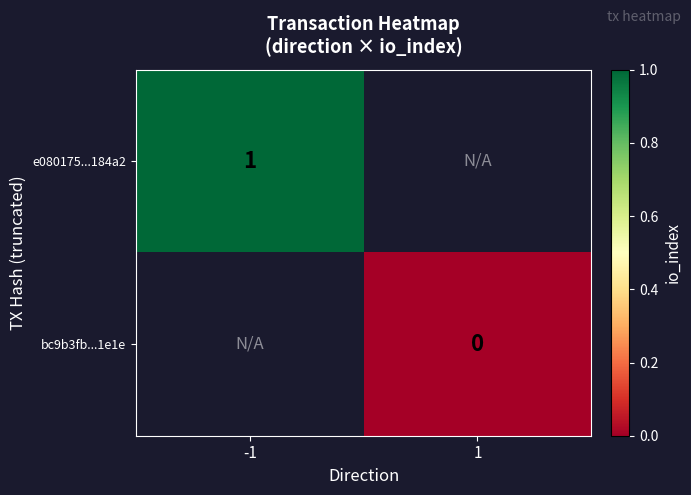

Which series has the largest range (max minus min)?

e080175...184a2